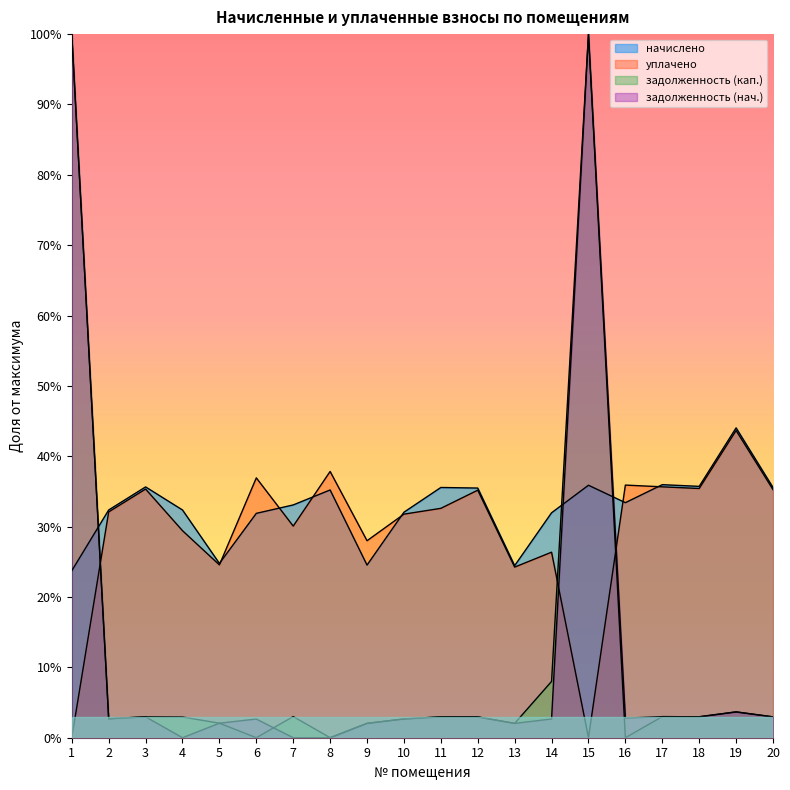

The value of уплачено at 9 is 1059.7. True or false?

False